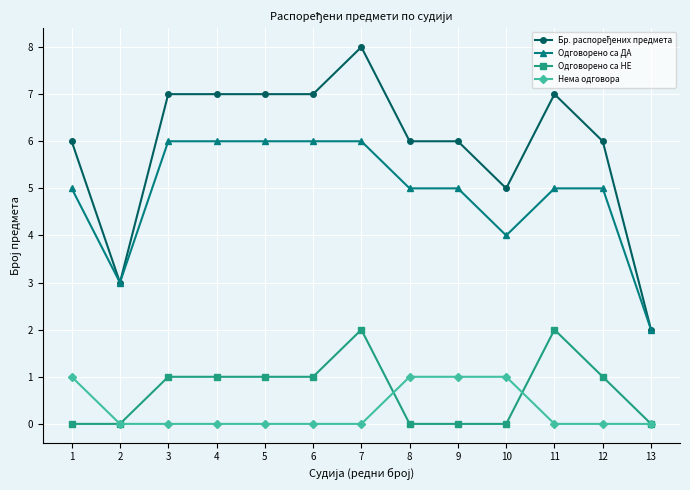

What is the average value of the Одговорено са ДА series?

5